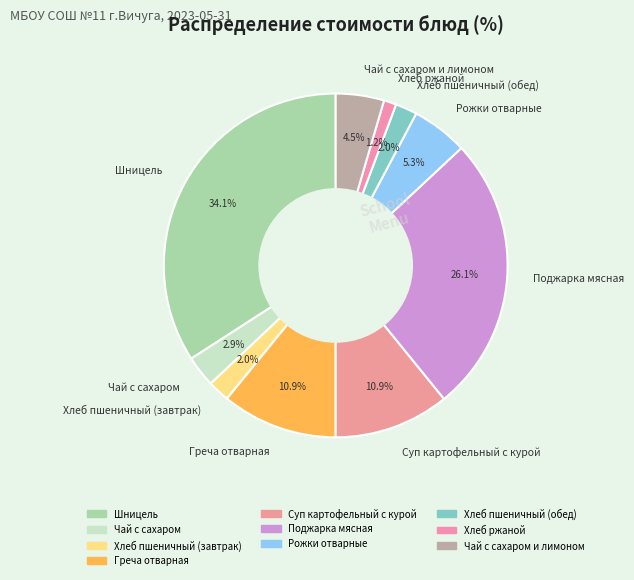

What percentage is the Чай с сахаром и лимоном slice, to the nearest percent?

5%